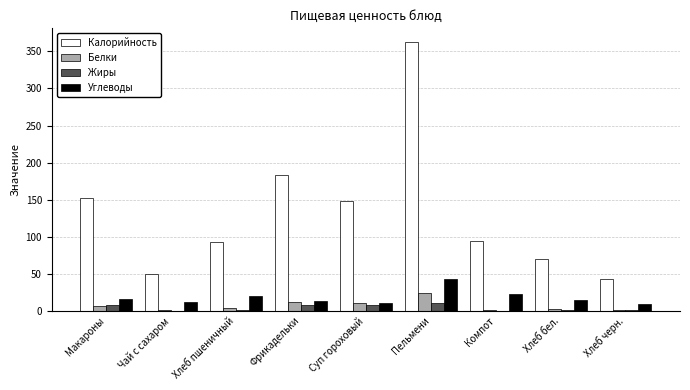

How many groups of bars are there?

9